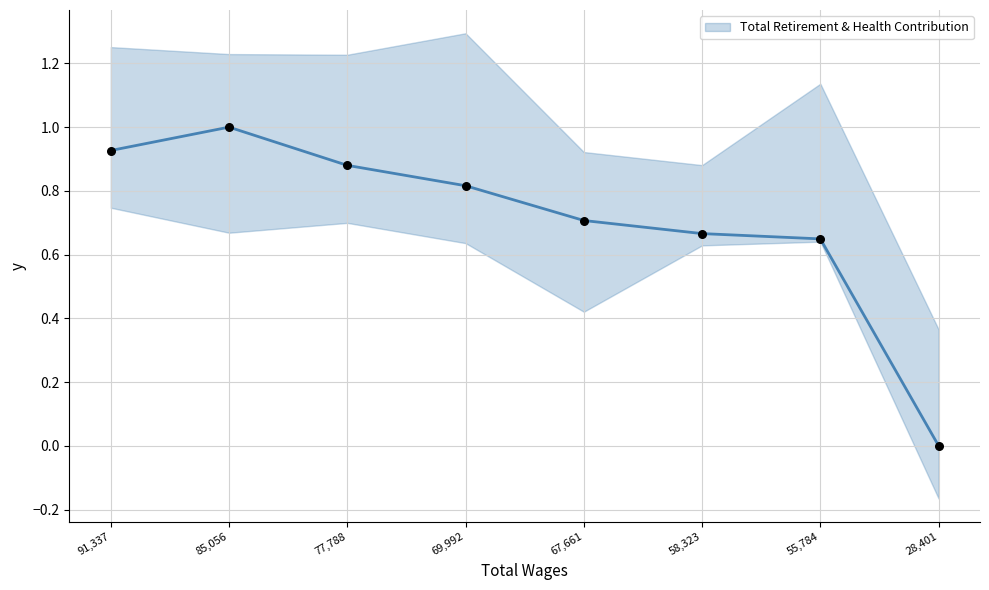

What is the change in value from 69992.0 to 55784.0?

-0.2